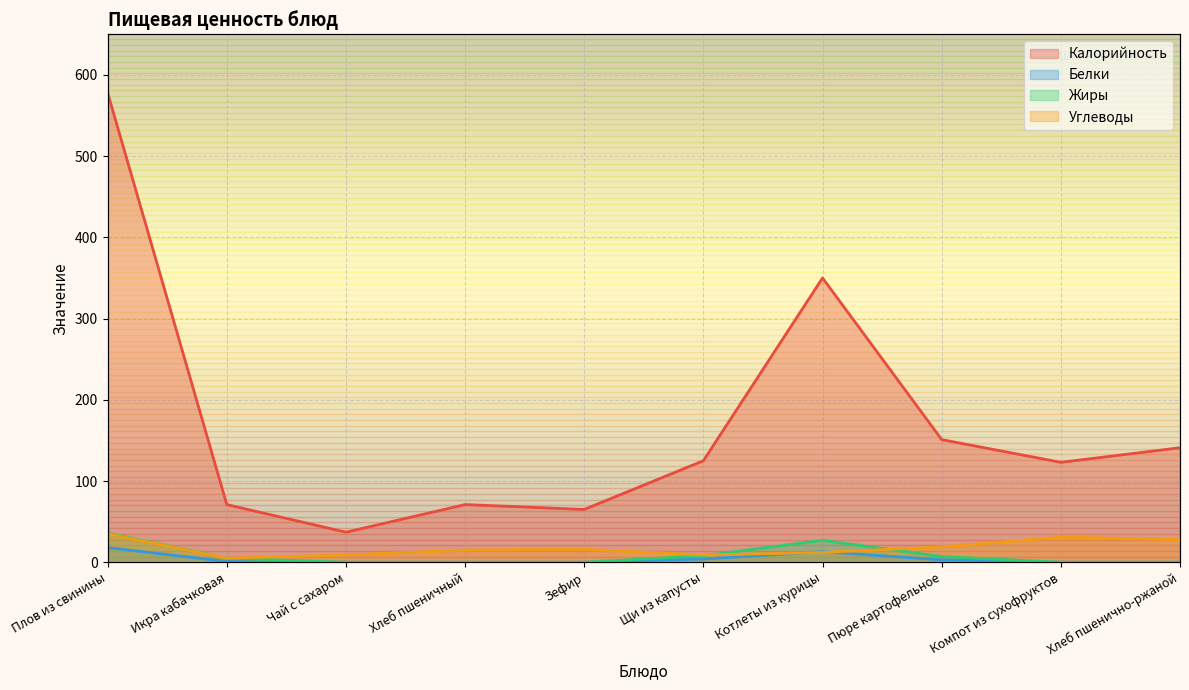

Where is Белки nearest to the value 9?

Котлеты из курицы